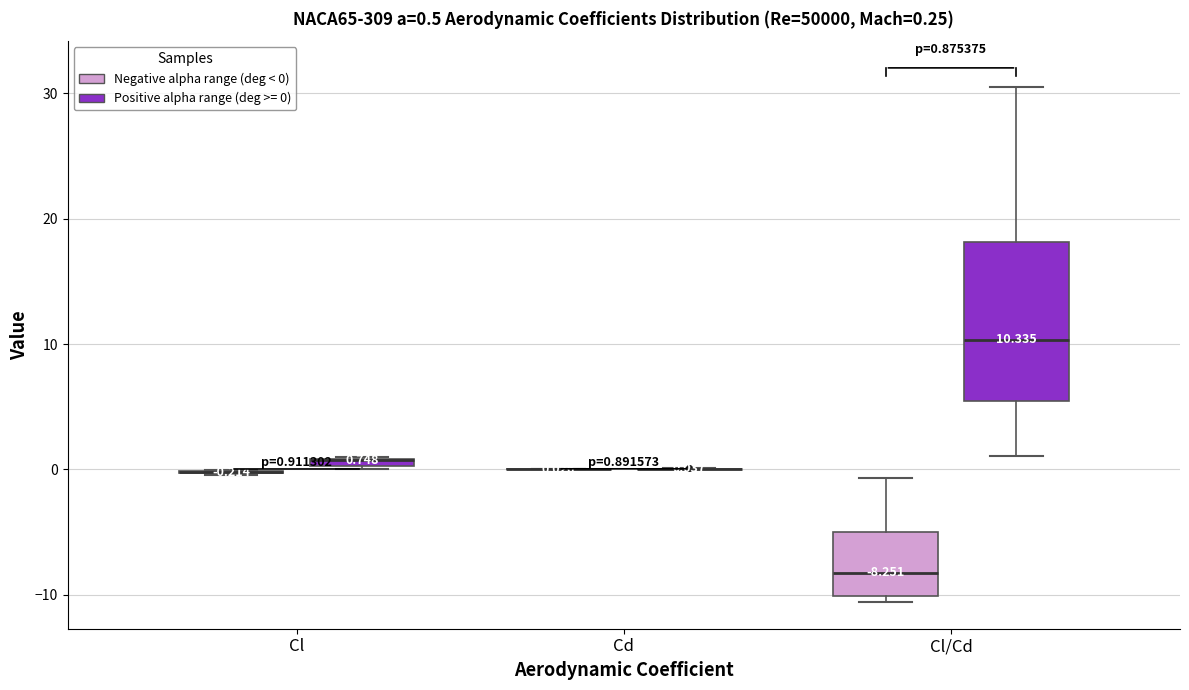

Comparing the boxes themselves (not the whiskers), which one is the tallest?

Cl/Cd (Positive alpha range (deg >= 0))